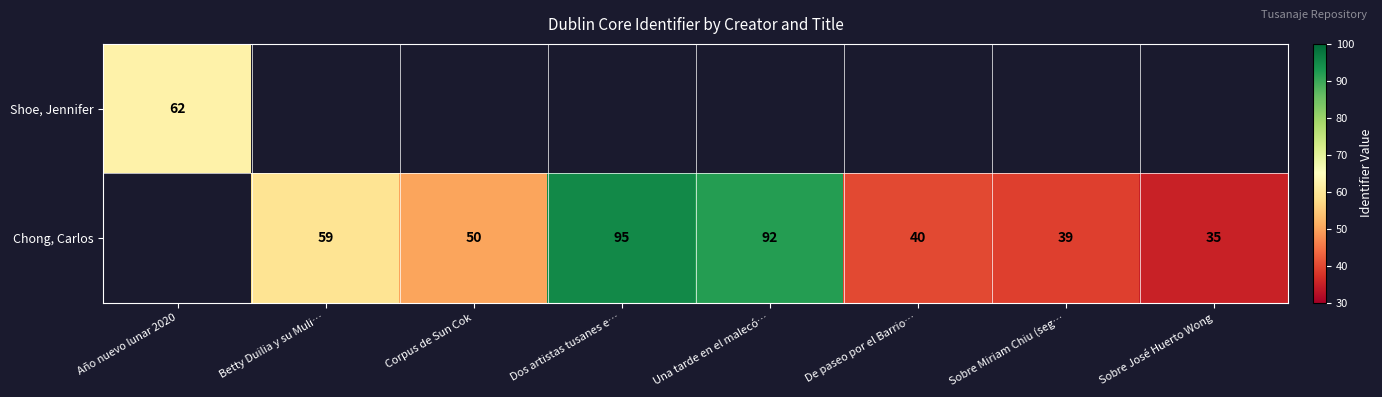

At which category does the chart reach its minimum across all series?

Sobre José Huerto Wong